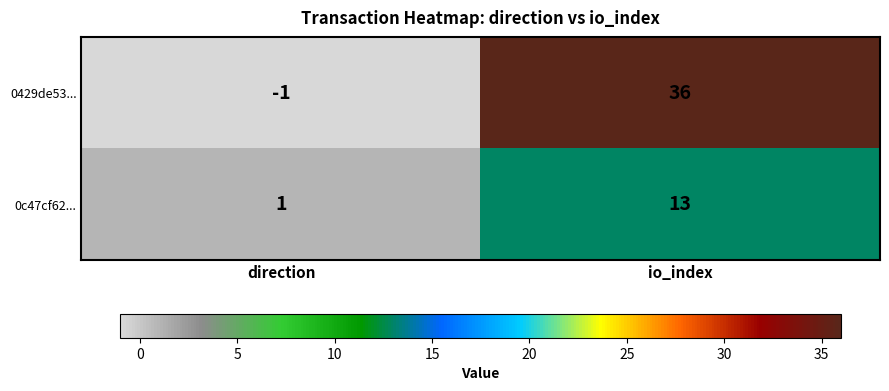

At which label does 0c47cf62... reach its peak?

io_index